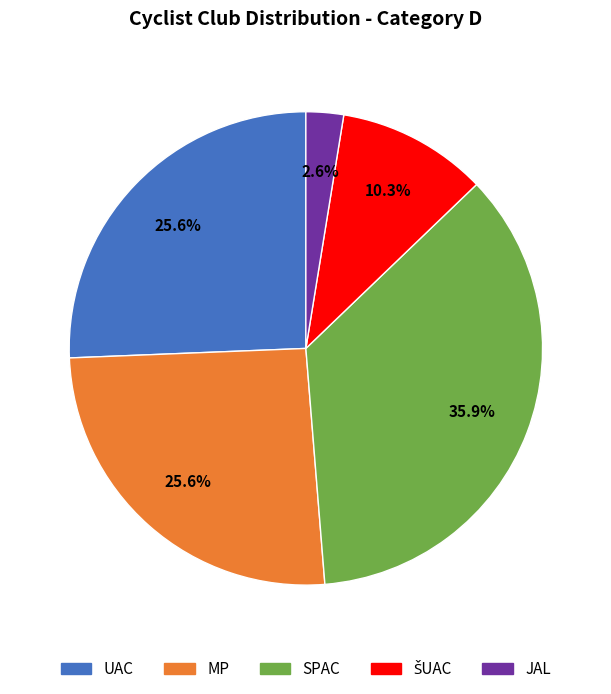

Do UAC and SPAC together represent more than half of the pie?

Yes